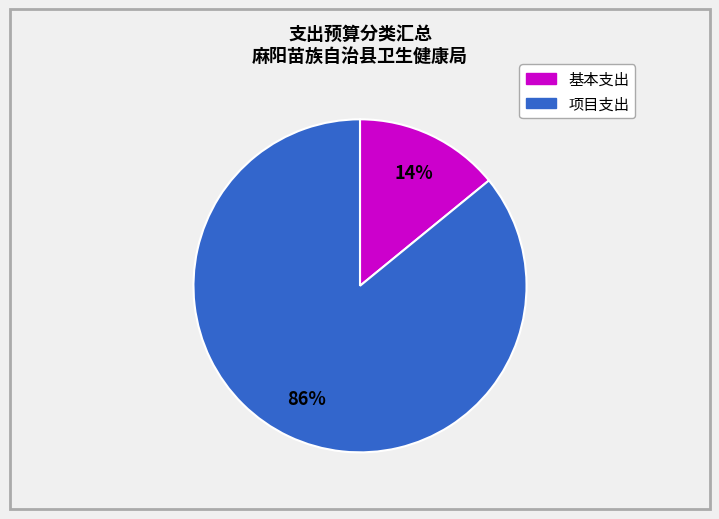

To the nearest percent, what is the difference between the largest and smallest slice percentages?

72%